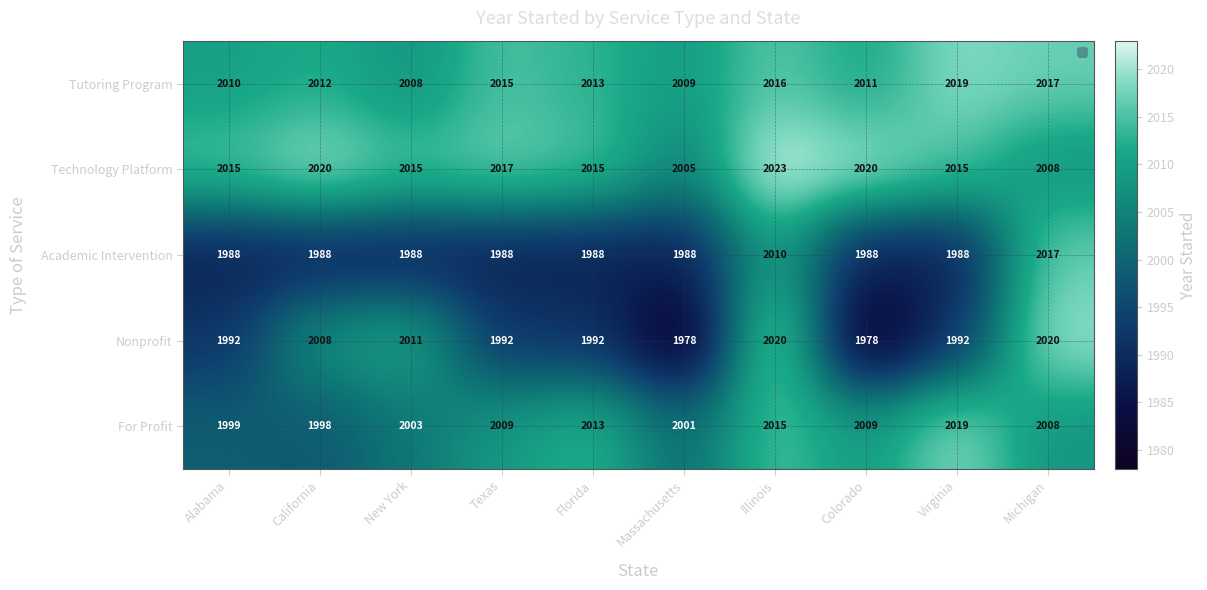

Which series has the widest spread of values?

Nonprofit